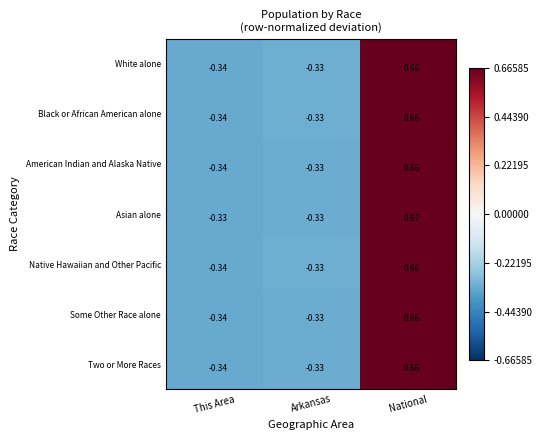

At which label does Some Other Race alone first exceed 0?

National